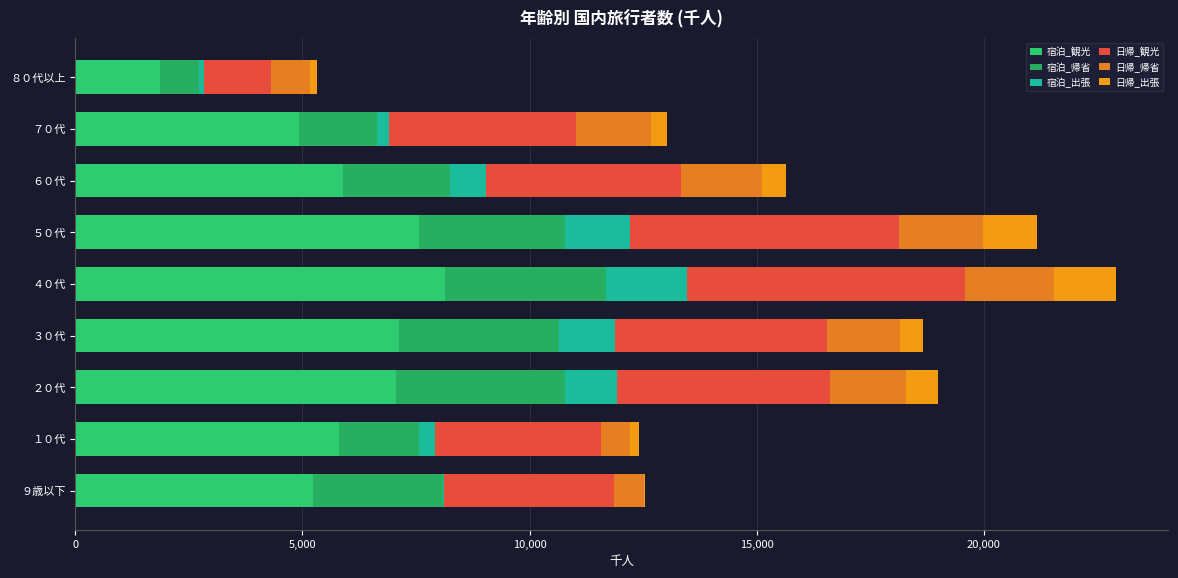

How many values in the 宿泊_観光 series exceed 5881?

5